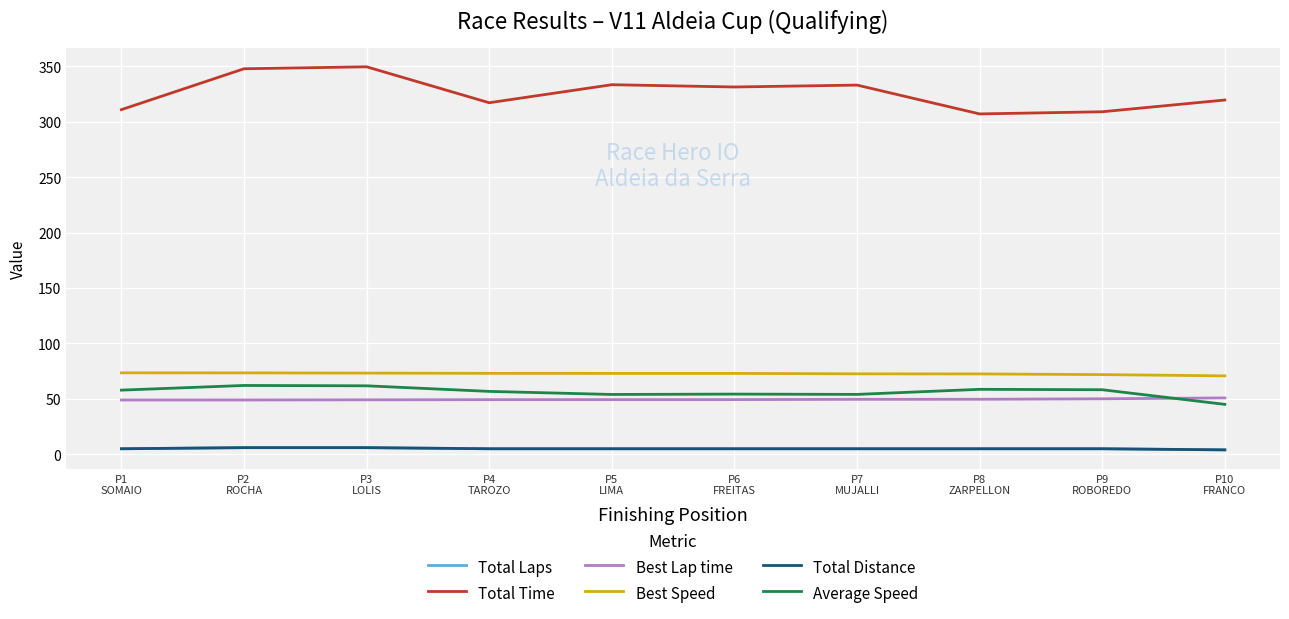

Reading right to left, extract all data points from this chart.

Total Laps: P10
FRANCO=4.0	P9
ROBOREDO=5.0	P8
ZARPELLON=5.0	P7
MUJALLI=5.0	P6
FREITAS=5.0	P5
LIMA=5.0	P4
TAROZO=5.0	P3
LOLIS=6.0	P2
ROCHA=6.0	P1
SOMAIO=5.0
Total Time: P10
FRANCO=319.6	P9
ROBOREDO=309.0	P8
ZARPELLON=307.1	P7
MUJALLI=333.1	P6
FREITAS=331.4	P5
LIMA=333.4	P4
TAROZO=317.2	P3
LOLIS=349.6	P2
ROCHA=347.8	P1
SOMAIO=310.9
Best Lap time: P10
FRANCO=50.9	P9
ROBOREDO=50.1	P8
ZARPELLON=49.6	P7
MUJALLI=49.6	P6
FREITAS=49.3	P5
LIMA=49.3	P4
TAROZO=49.3	P3
LOLIS=49.1	P2
ROCHA=49.0	P1
SOMAIO=49.0
Best Speed: P10
FRANCO=70.8	P9
ROBOREDO=71.9	P8
ZARPELLON=72.5	P7
MUJALLI=72.6	P6
FREITAS=73.0	P5
LIMA=73.0	P4
TAROZO=73.0	P3
LOLIS=73.3	P2
ROCHA=73.5	P1
SOMAIO=73.5
Total Distance: P10
FRANCO=4.0	P9
ROBOREDO=5.0	P8
ZARPELLON=5.0	P7
MUJALLI=5.0	P6
FREITAS=5.0	P5
LIMA=5.0	P4
TAROZO=5.0	P3
LOLIS=6.0	P2
ROCHA=6.0	P1
SOMAIO=5.0
Average Speed: P10
FRANCO=45.1	P9
ROBOREDO=58.2	P8
ZARPELLON=58.6	P7
MUJALLI=54.0	P6
FREITAS=54.3	P5
LIMA=54.0	P4
TAROZO=56.8	P3
LOLIS=61.8	P2
ROCHA=62.1	P1
SOMAIO=57.9